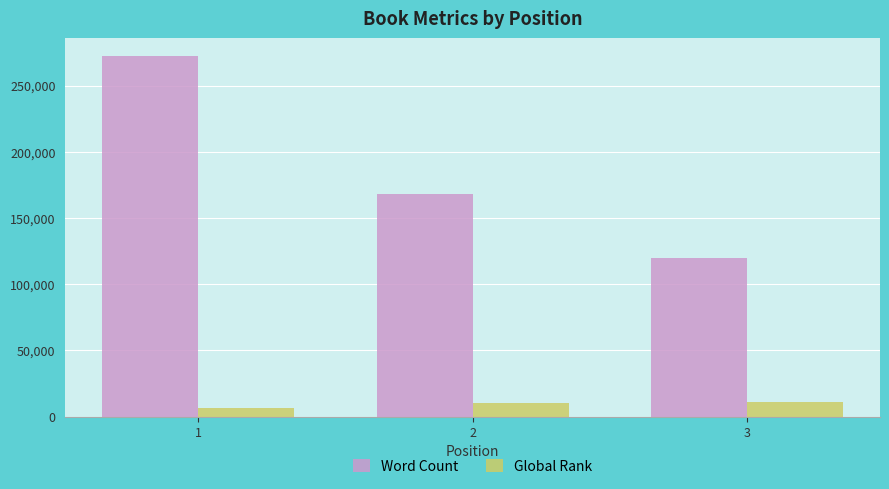

What is the value of the Global Rank bar at the 2nd from the left?

10680